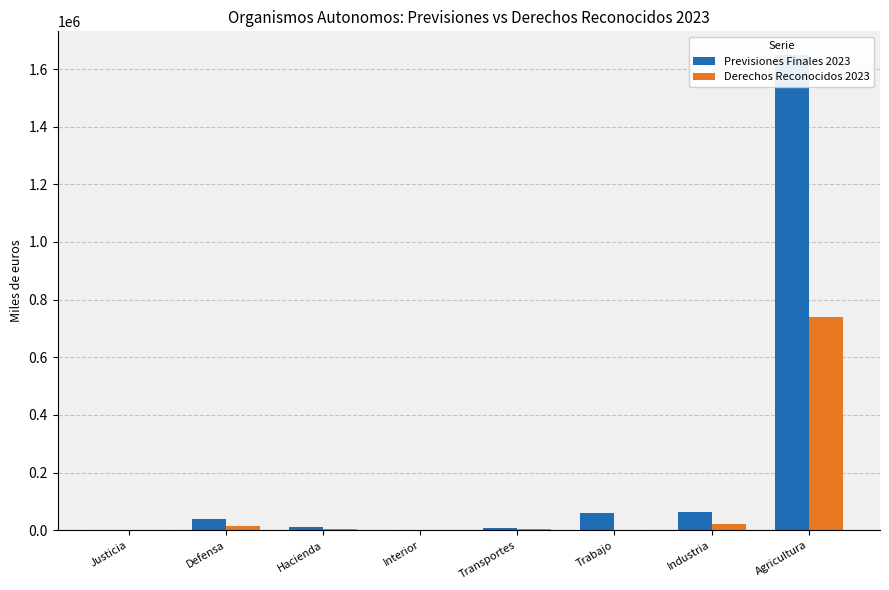

Does the chart contain any negative values?

No